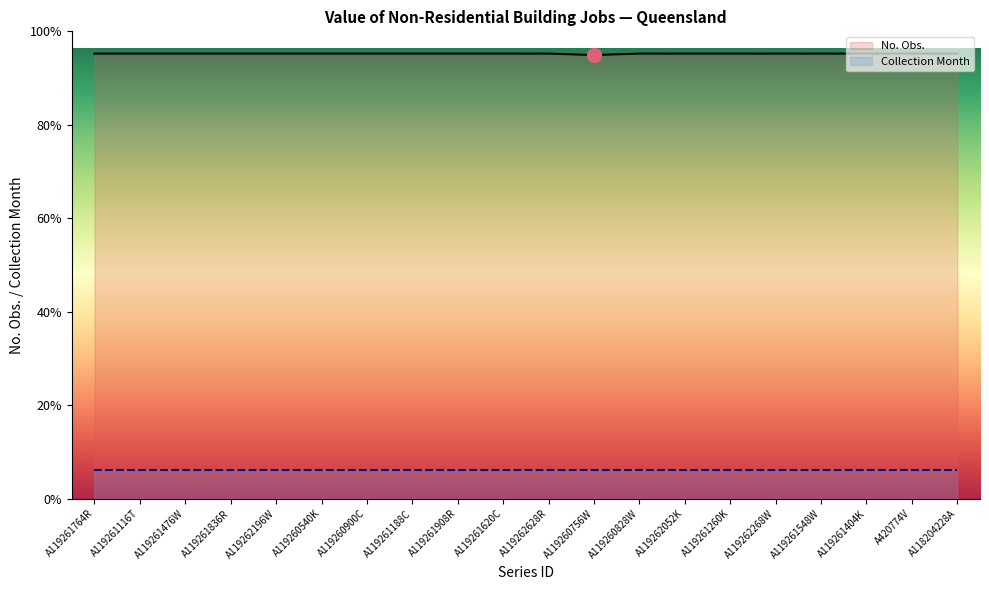

At how many categories does at least one series exceed 152?

20